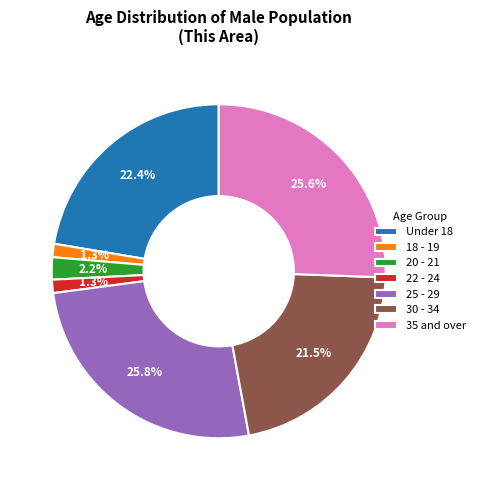

Count the number of slices in the pie.

7